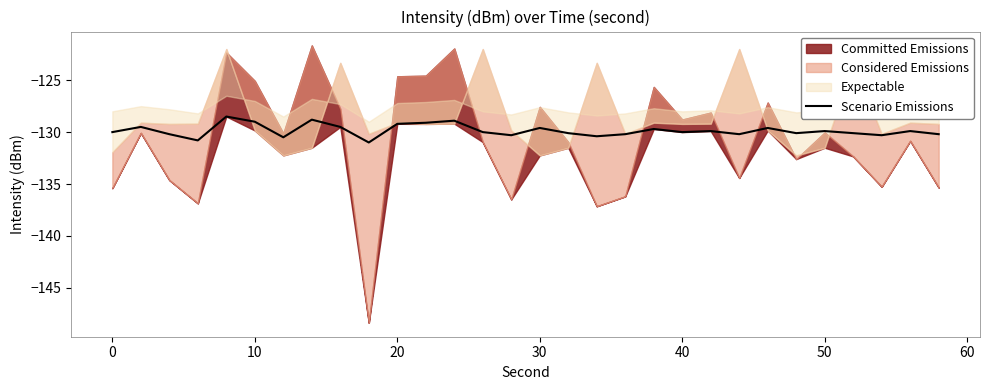

The Scenario Emissions series shows -129.6 at 30. True or false?

True